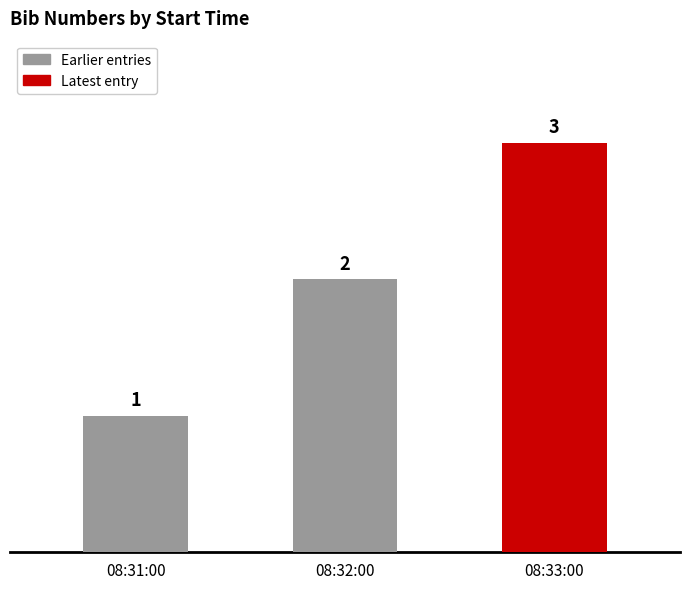

Where is the data nearest to the value 2?

08:32:00